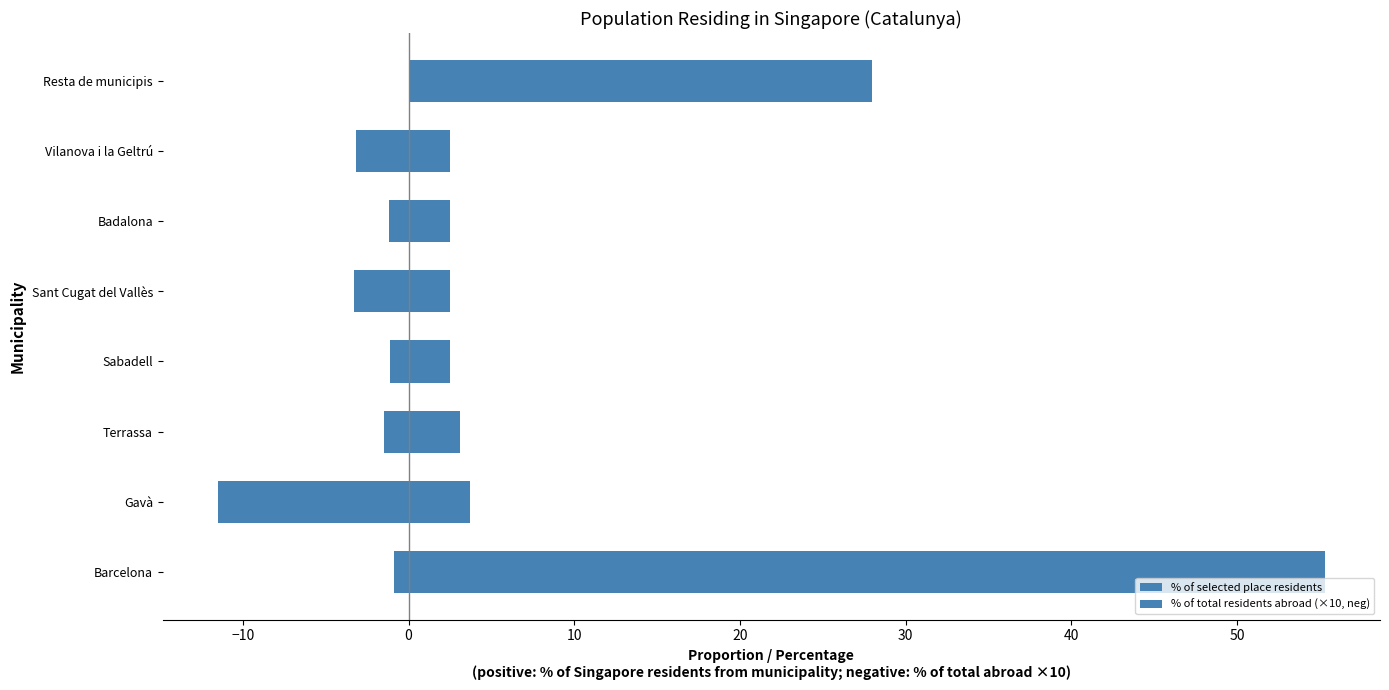

List the series in order of their overall mean, highest first.

% of selected place residents, % of total residents abroad (×10, neg)